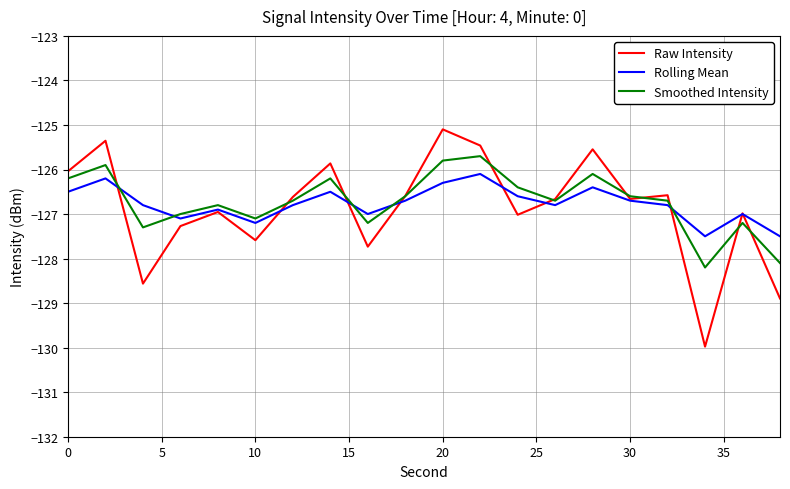

What are all the series names shown in the legend?

Raw Intensity, Rolling Mean, Smoothed Intensity